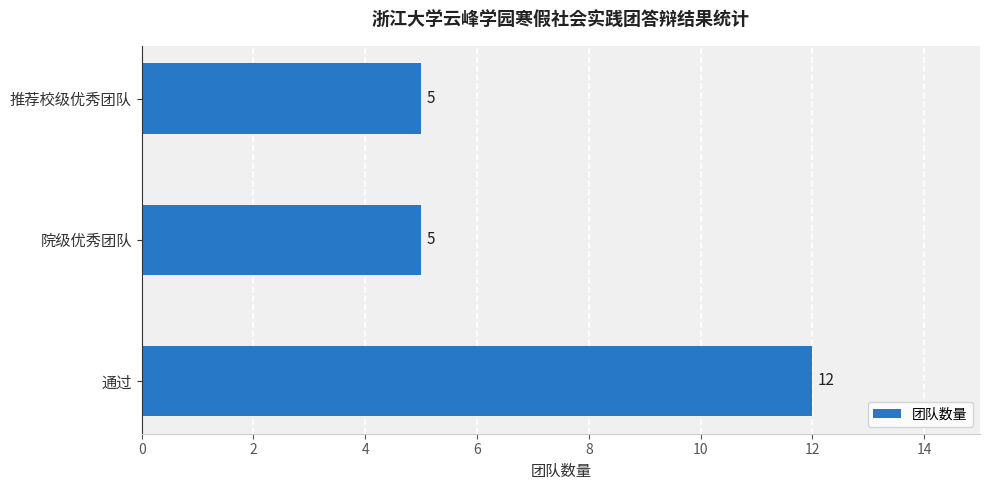

Which has a higher value, 通过 or 院级优秀团队?

通过